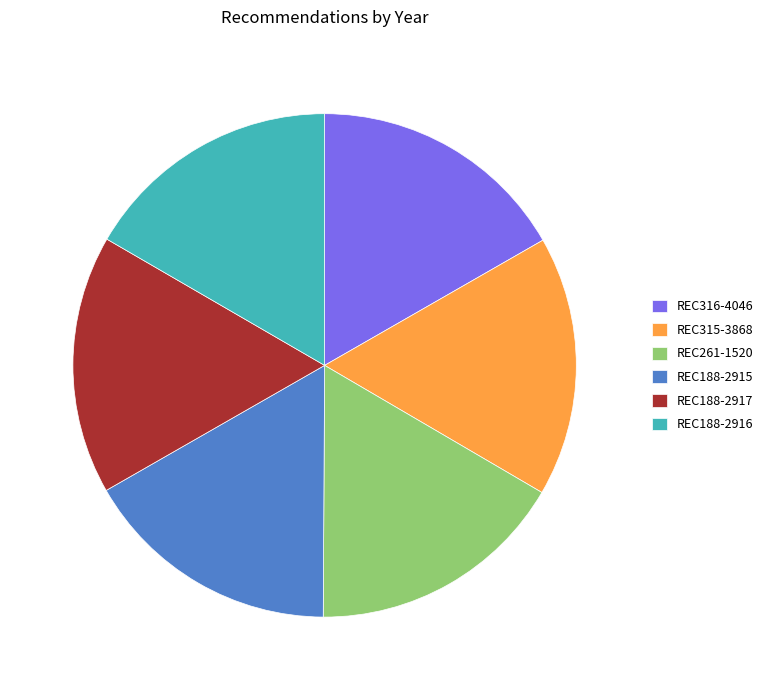

How many slices are in this pie chart?

6